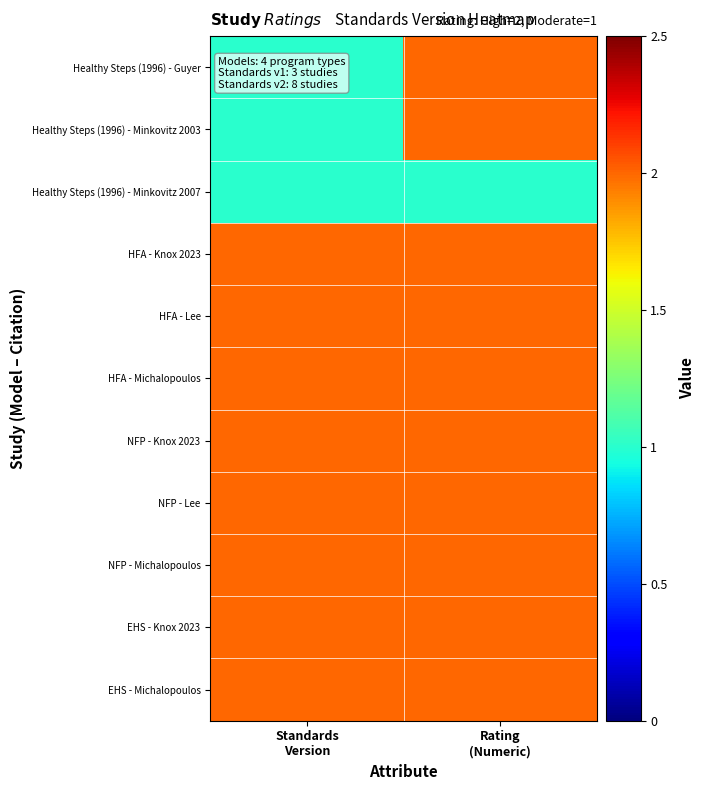

Which series has the widest spread of values?

Healthy Steps (1996) - Guyer